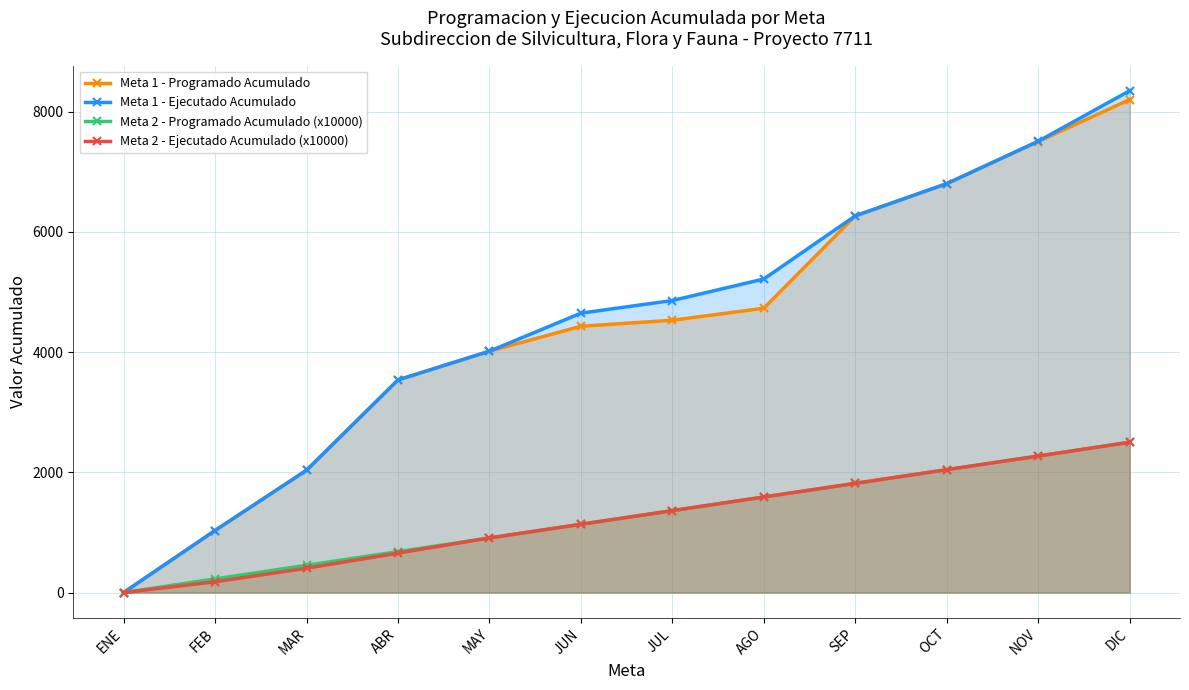

What is the maximum value for Meta 1 - Programado Acumulado?

8200.0